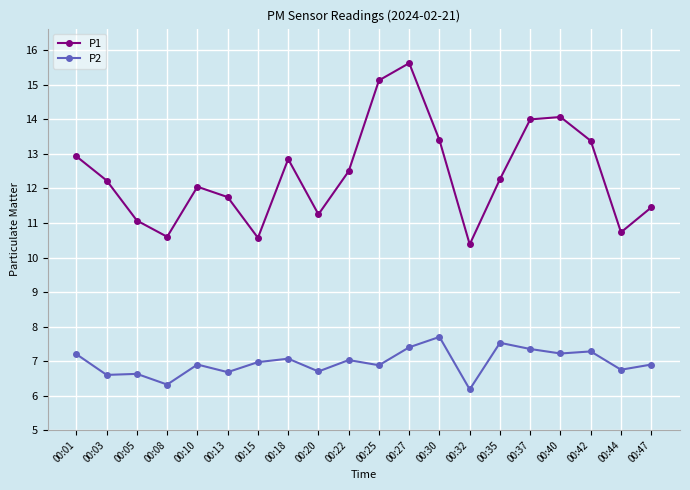

Is the value of P1 at 00:15 greater than the value of P2 at 00:27?

Yes